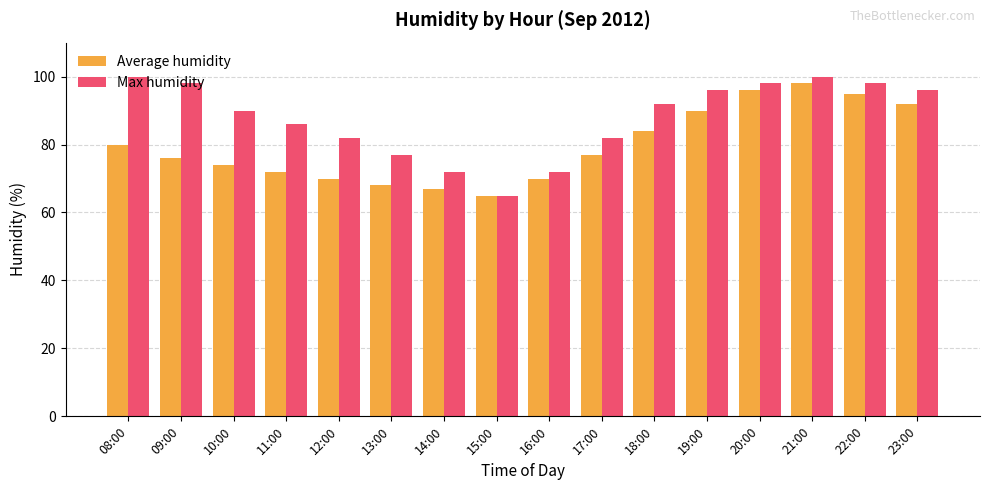

The Max humidity series shows 98 at 09:00. True or false?

True